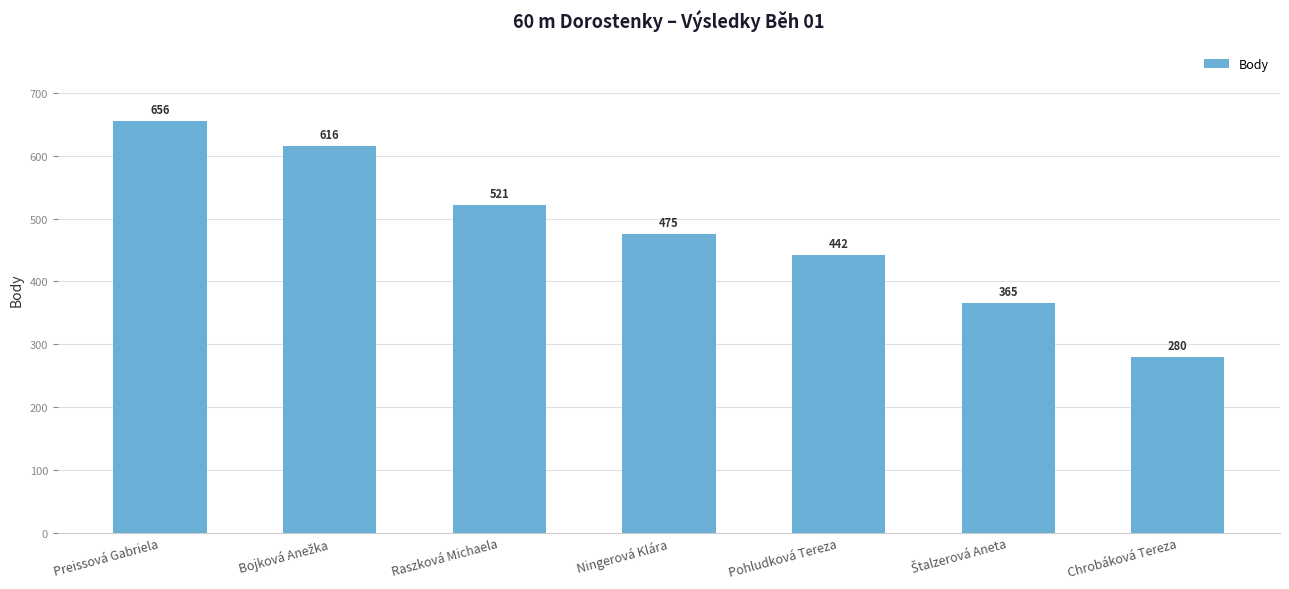

What is the difference between the second highest and second lowest values?

251